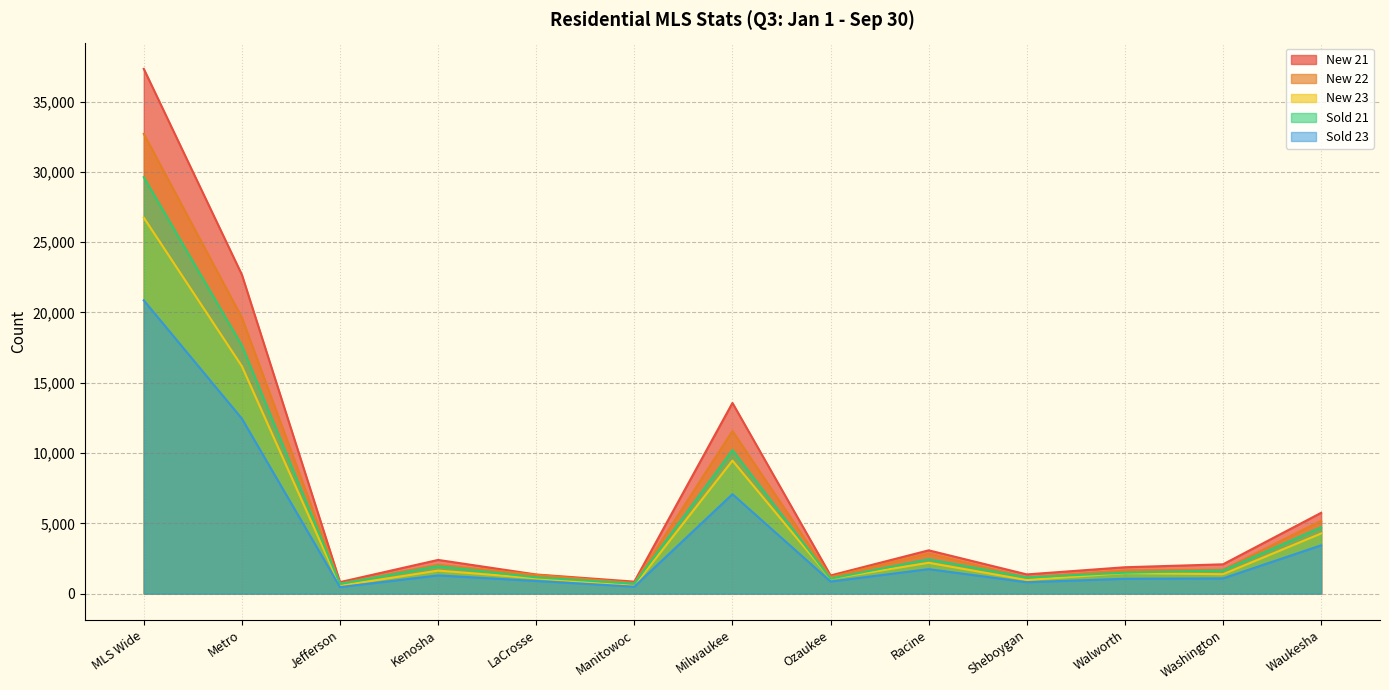

Which series has the largest total across all categories?

New 21